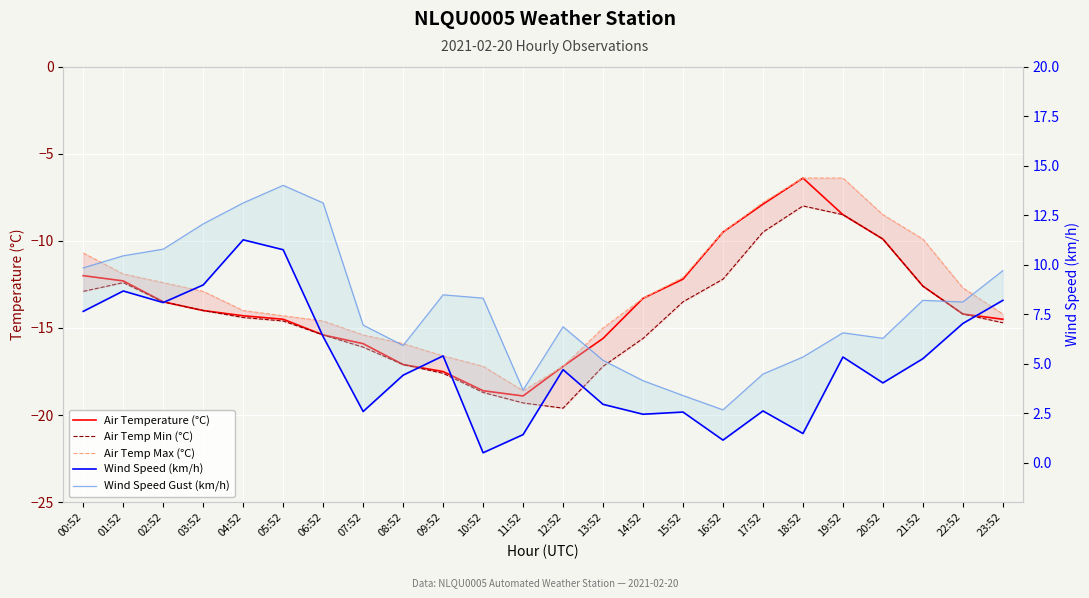

What is the maximum value for Wind Speed (km/h)?

11.2